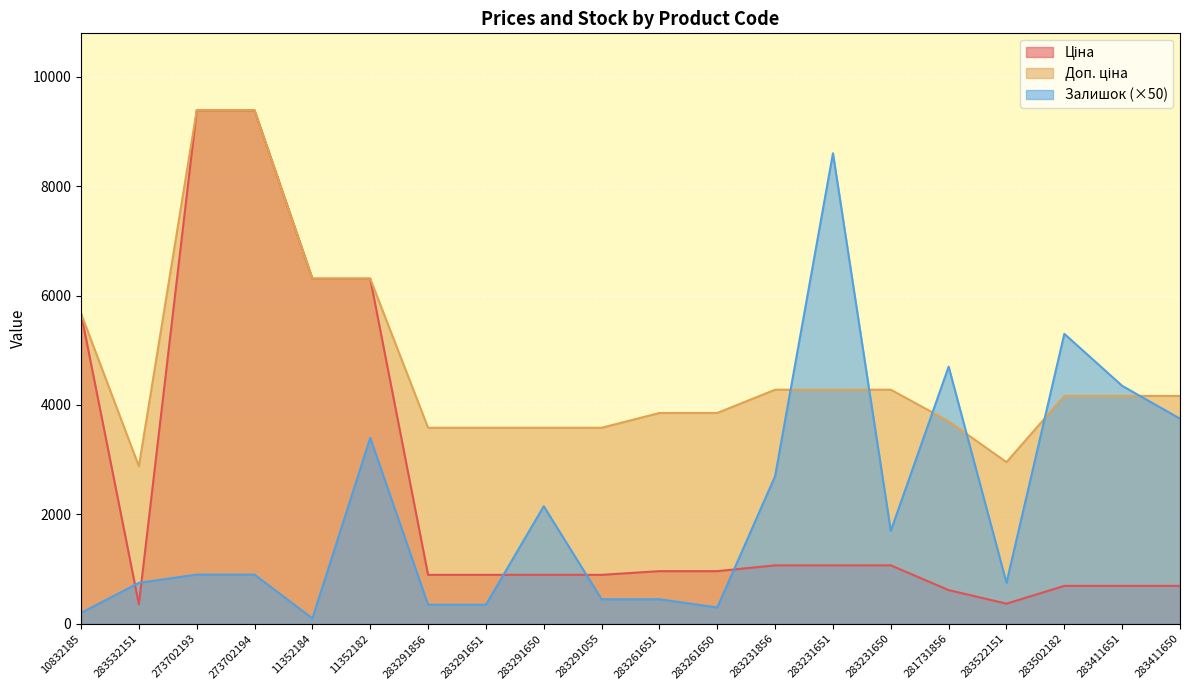

Which series ends up on top after the final intersection of Залишок and Ціна?

Залишок